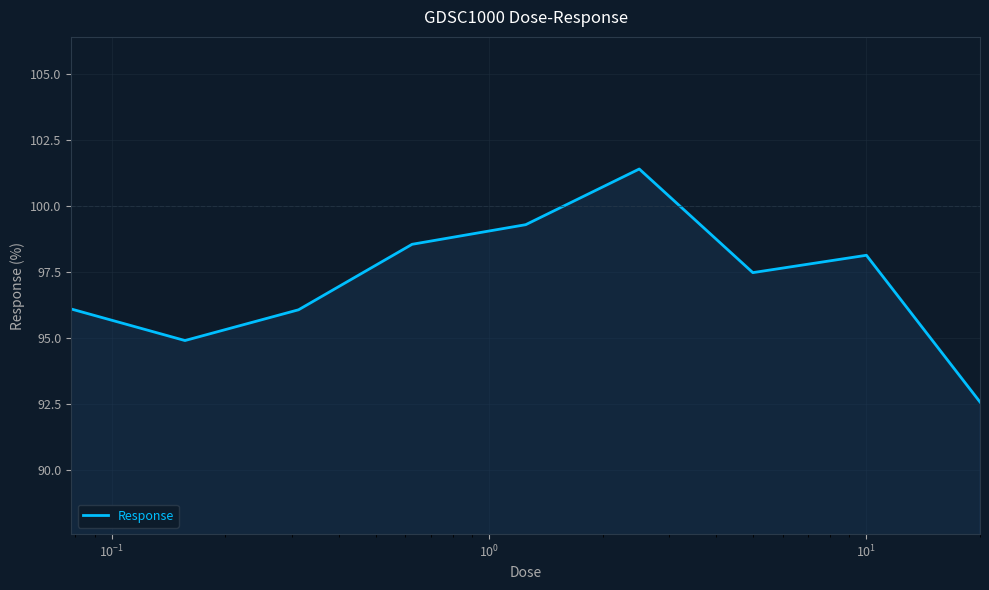

What is the minimum value shown in the chart?

92.6